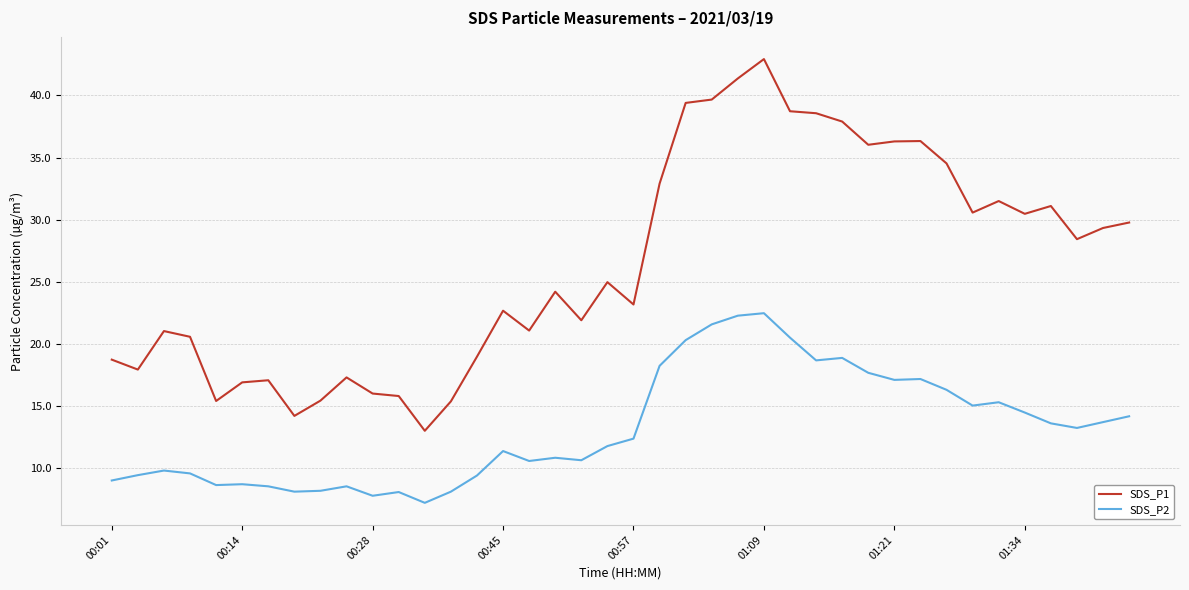

What is the maximum value shown in the chart?

42.9